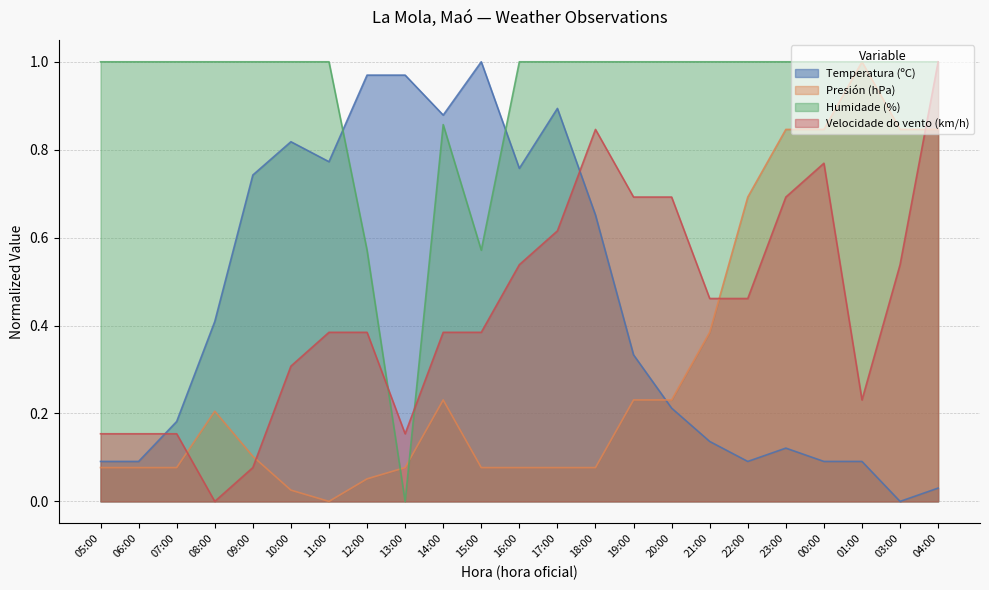

At which category is the sum across all series the highest?

04:00